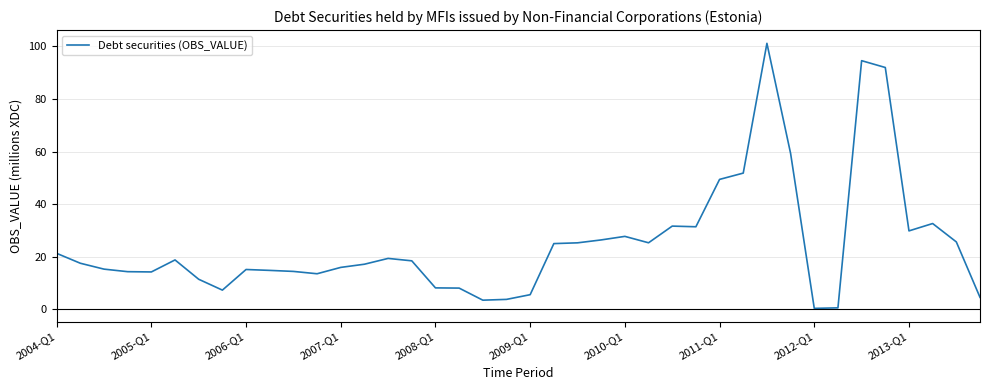

What is the greatest value displayed?

101.2